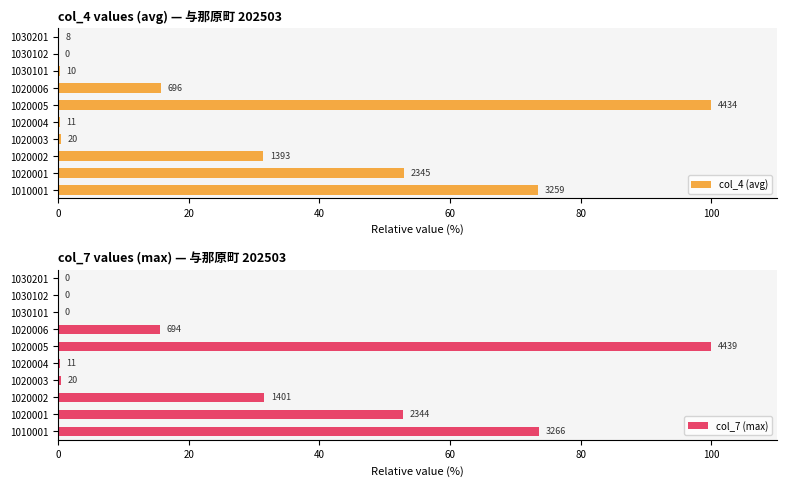

What are all the series names shown in the legend?

col_4 (avg), col_7 (max)